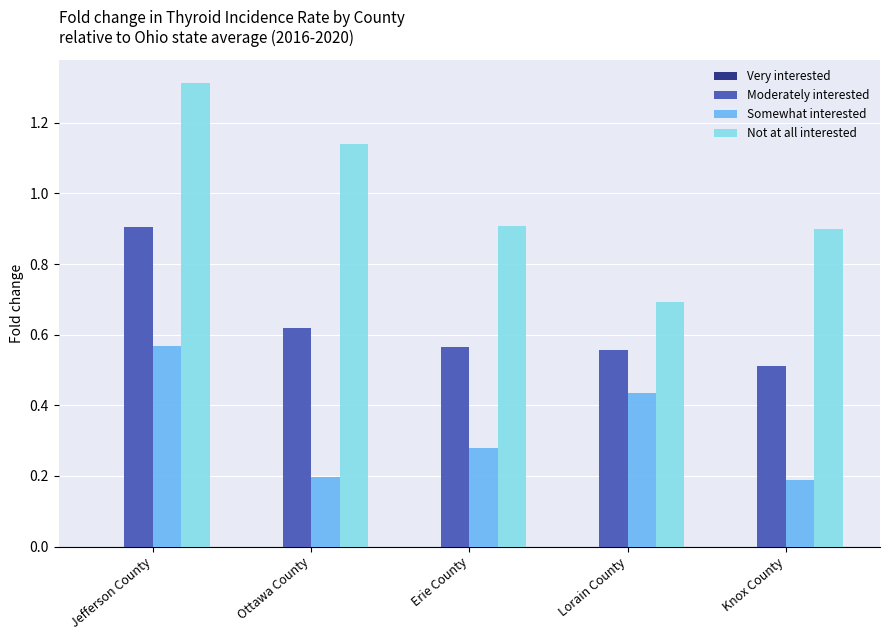

Rank the series by their maximum value, from lowest to highest.

Somewhat interested, Moderately interested, Not at all interested